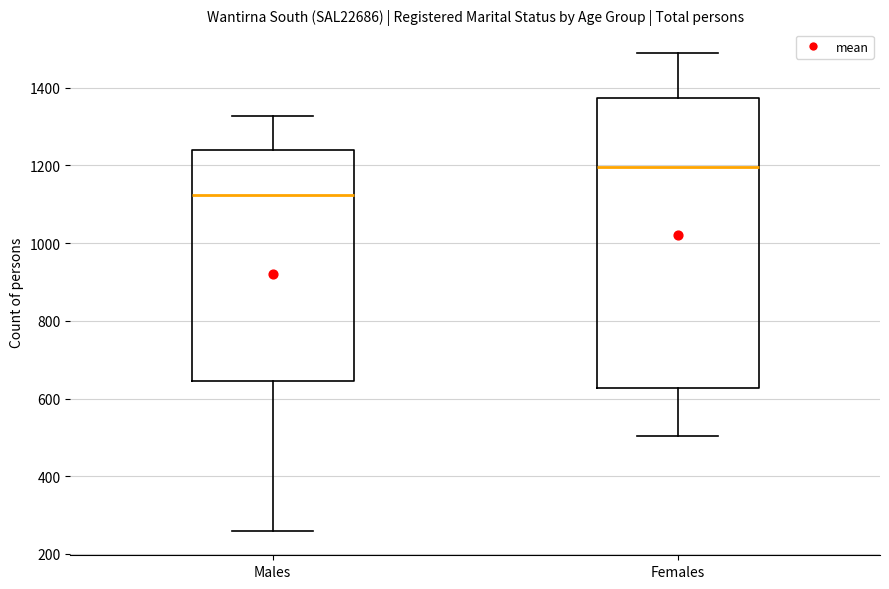

Where is the lower edge of the box for Females on the y-axis? The values are not printed on the chart, so give them approximately, as read against the axis.

620